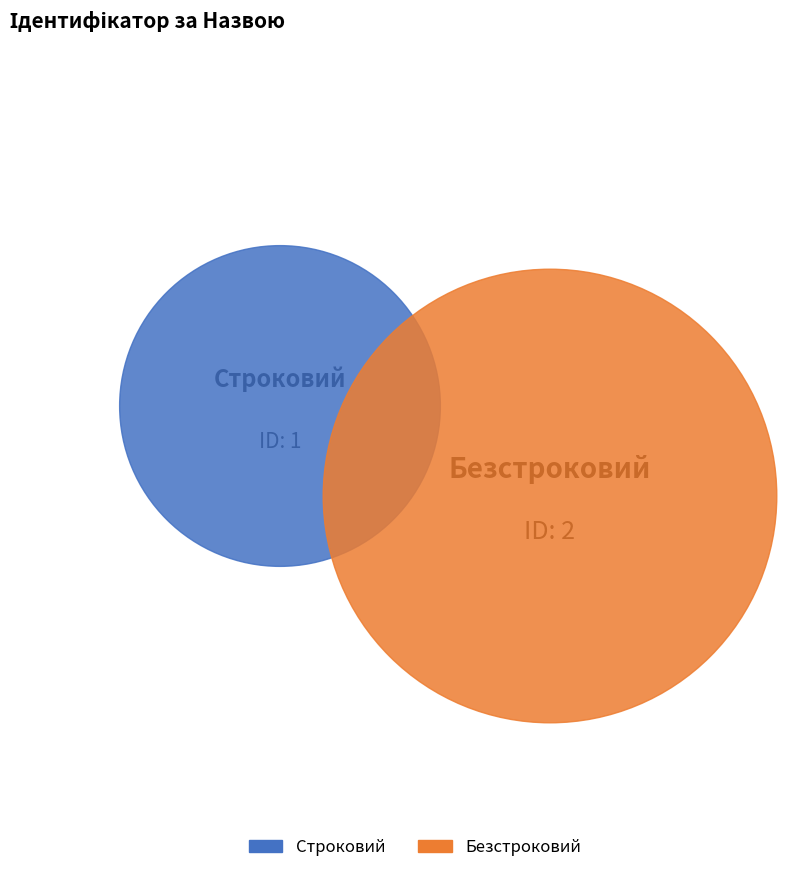

Rank the categories by value from highest to lowest.

Безстроковий, Строковий